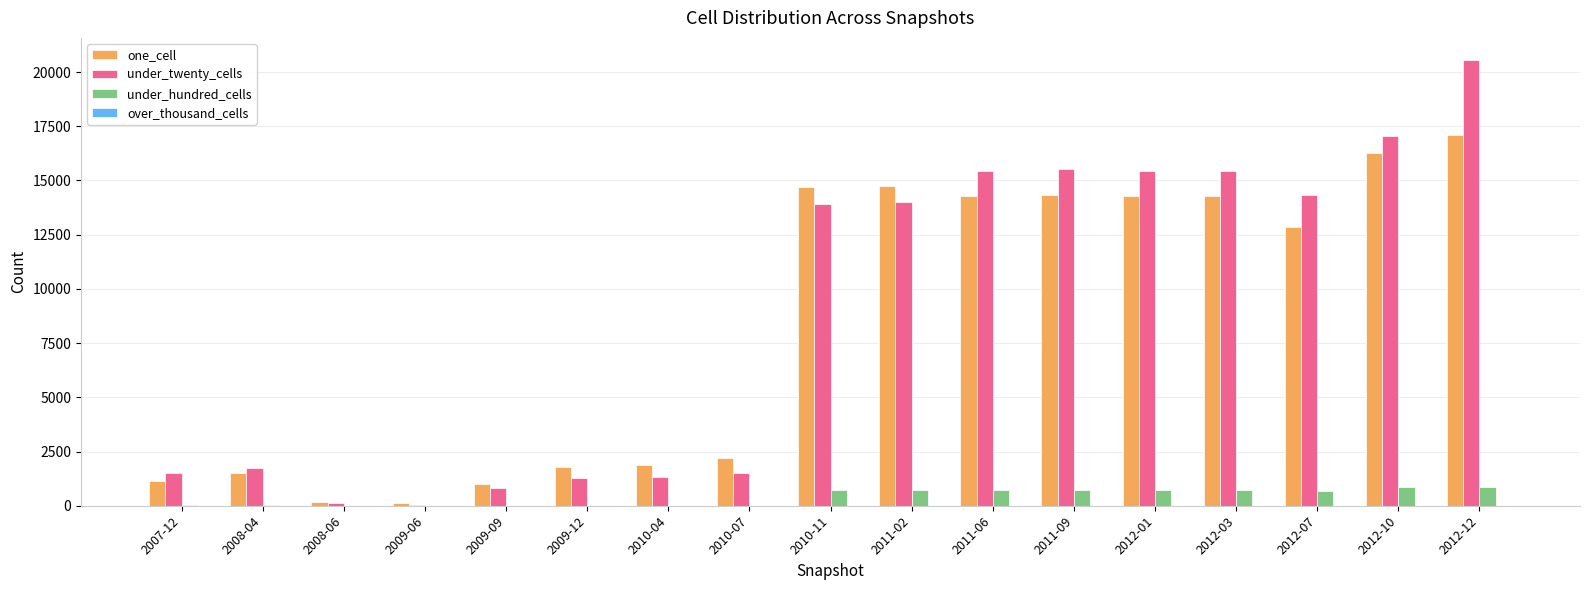

What is the maximum value for under_twenty_cells?

20547